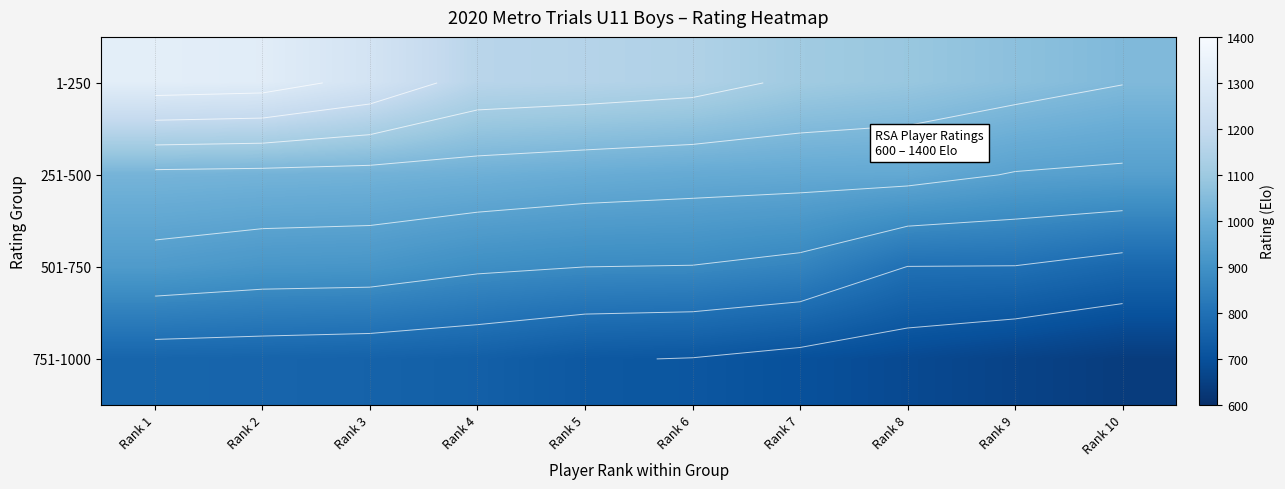

Is the value of 251-500 at Rank 10 greater than the value of 1-250 at Rank 4?

No